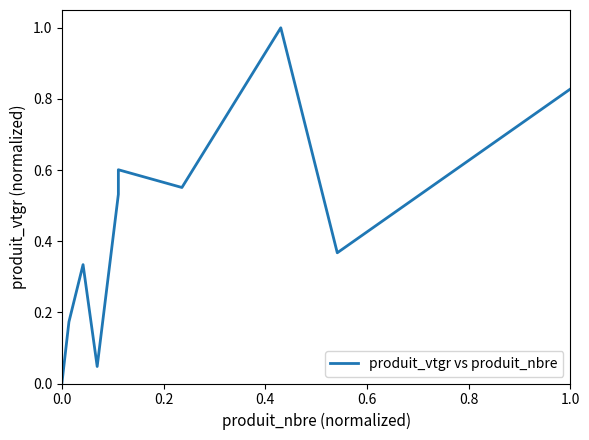

What is the greatest value displayed?

1.0